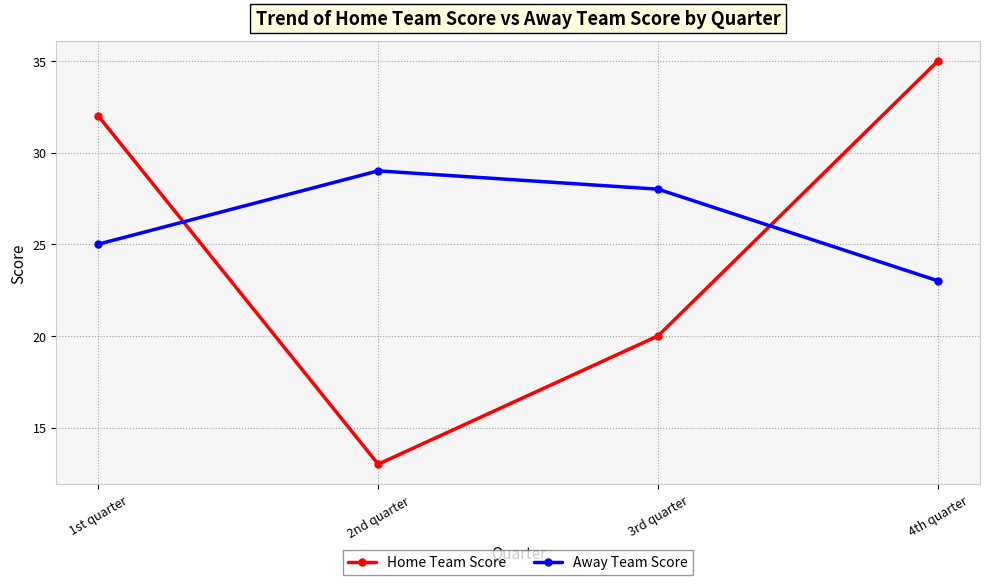

What is the sum of all Home Team Score values?

100